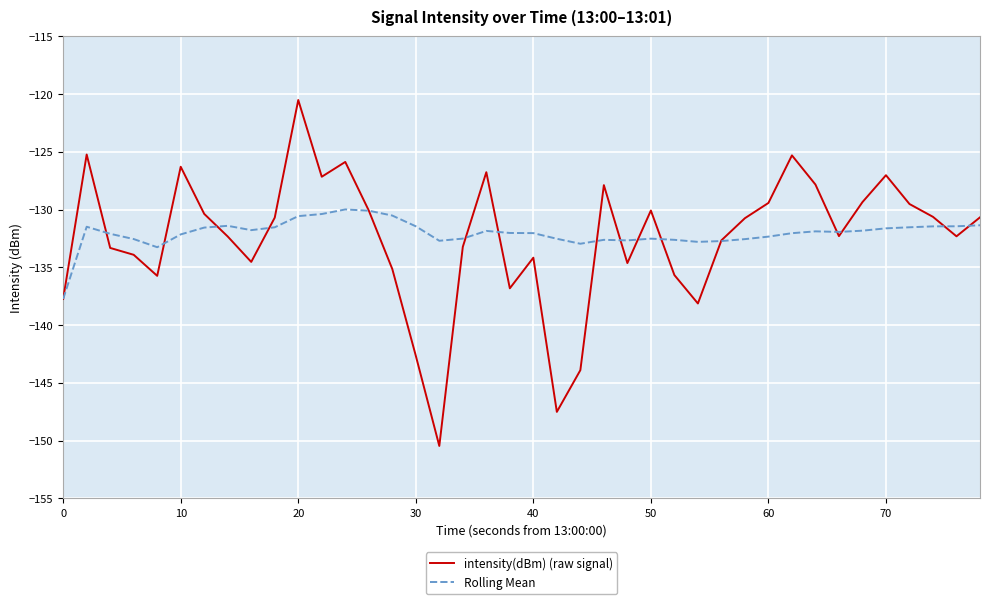

List the series in order of their peak value, lowest first.

Rolling Mean, intensity(dBm) (raw signal)